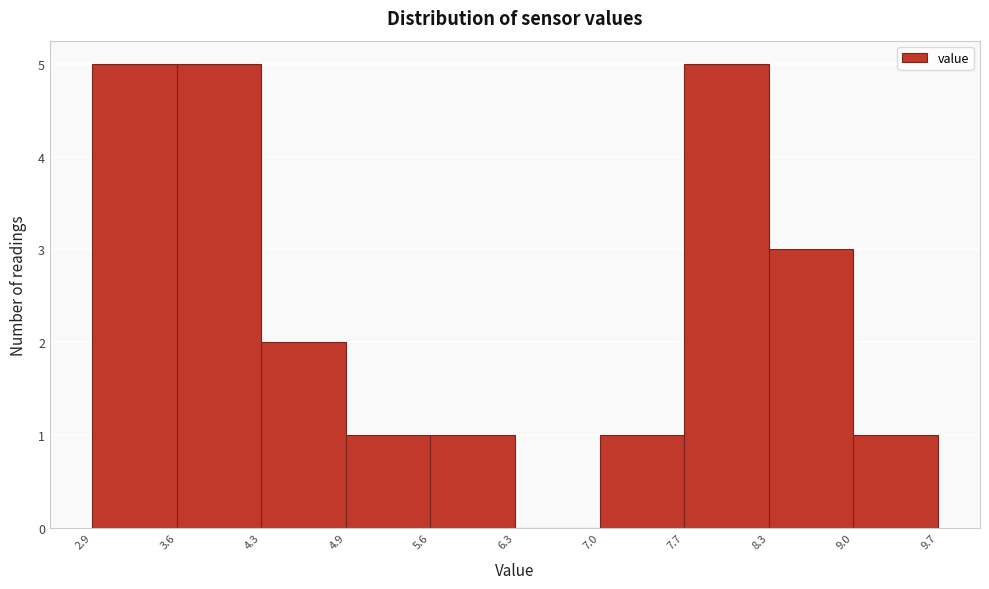

How tall is the bar that spans 8.3 to 9.0 on the x-axis? The values are not printed on the chart, so give them approximately, as read against the axis.

3